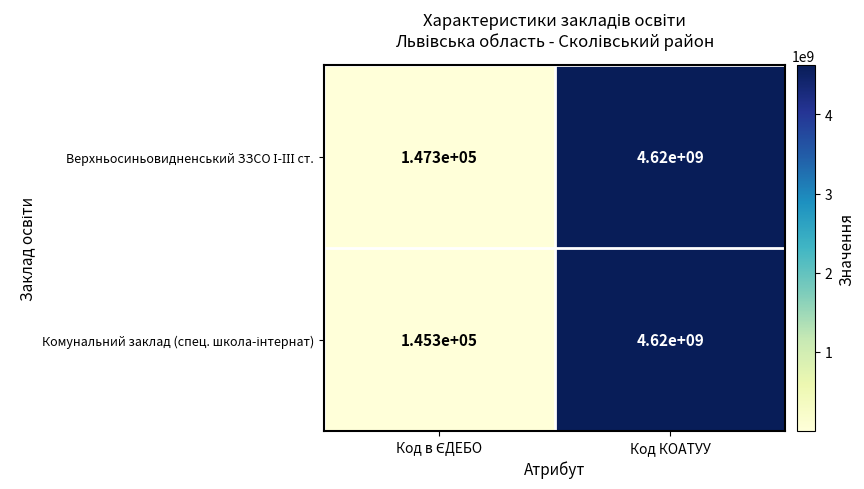

At which category is the sum across all series the highest?

Код КОАТУУ